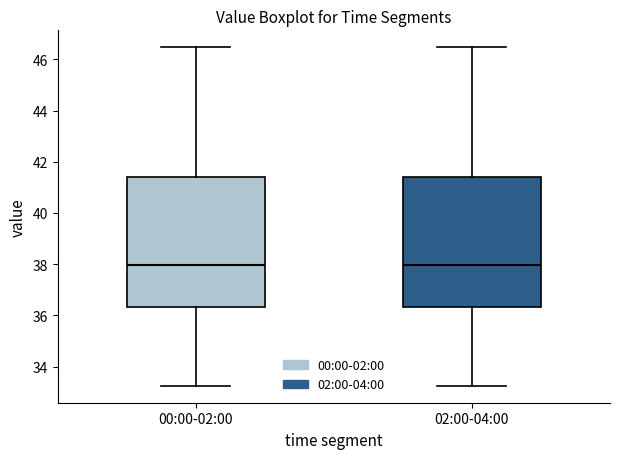

Reading left to right, read every box against the y-axis: the position of its median line, the range the box covers, and the ends of its whiskers. The values are not printed on the chart, so give them approximately, as read against the axis.

00:00-02:00: median 38.0, box 36.4 to 41.4, whiskers 33.2 to 46.4
02:00-04:00: median 38.0, box 36.4 to 41.4, whiskers 33.2 to 46.4